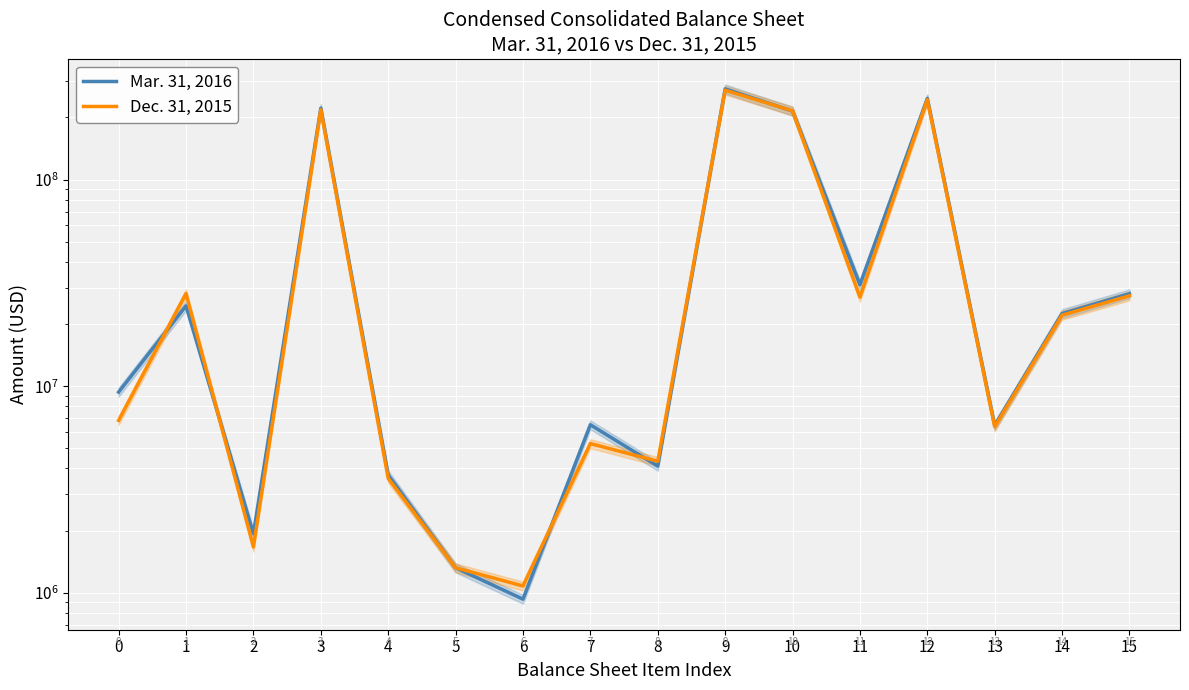

The Dec. 31, 2015 series shows 36160303 at 15. True or false?

False